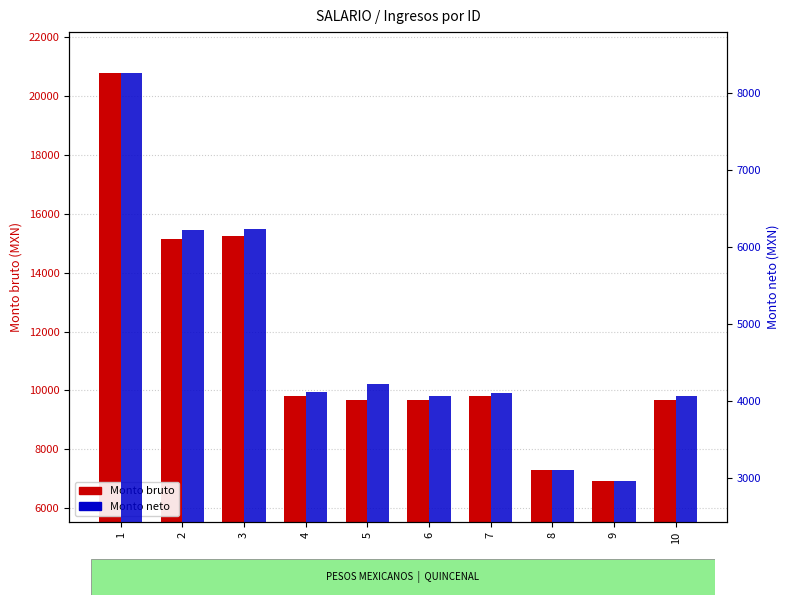

At which label does Monto bruto first exceed 9798?

1